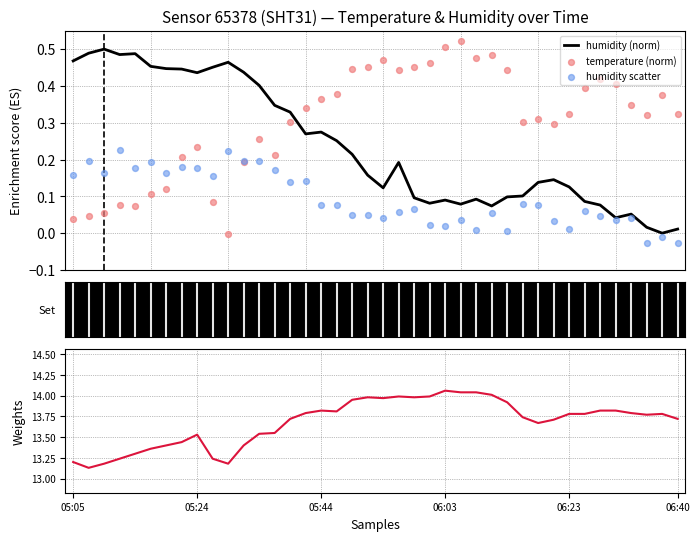

Which series has the largest Y range (max minus min)?

temperature